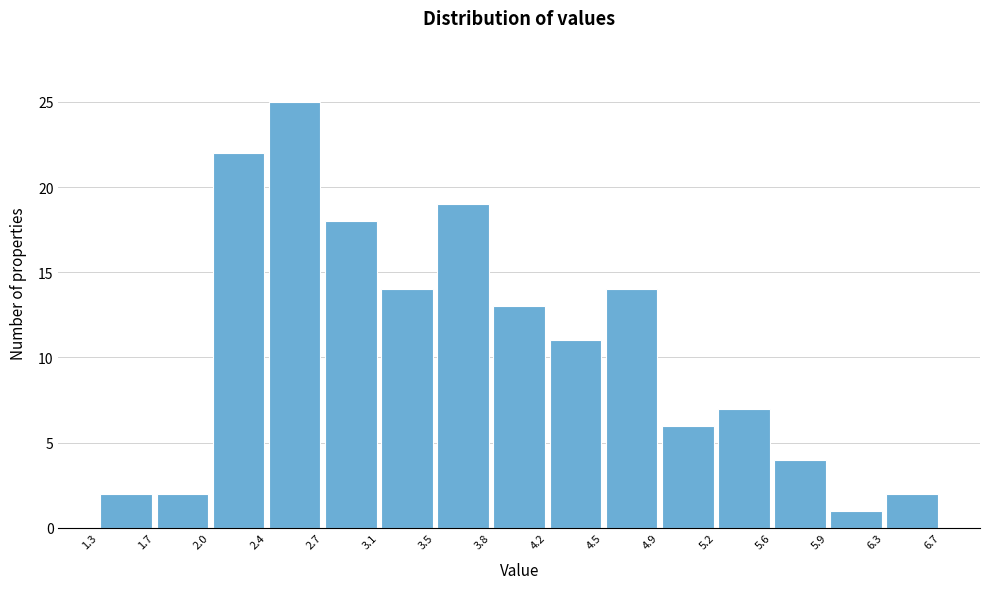

Reading left to right, list every bar in this chart as the range it spans on the x-axis followed by its height. The values are not printed on the chart, so give them approximately, as read against the axis.

1.3 to 1.7: 2
1.7 to 2.0: 2
2.0 to 2.4: 22
2.4 to 2.7: 25
2.7 to 3.1: 18
3.1 to 3.5: 14
3.5 to 3.8: 19
3.8 to 4.2: 13
4.2 to 4.5: 11
4.5 to 4.9: 14
4.9 to 5.2: 6
5.2 to 5.6: 7
5.6 to 5.9: 4
5.9 to 6.3: 1
6.3 to 6.7: 2